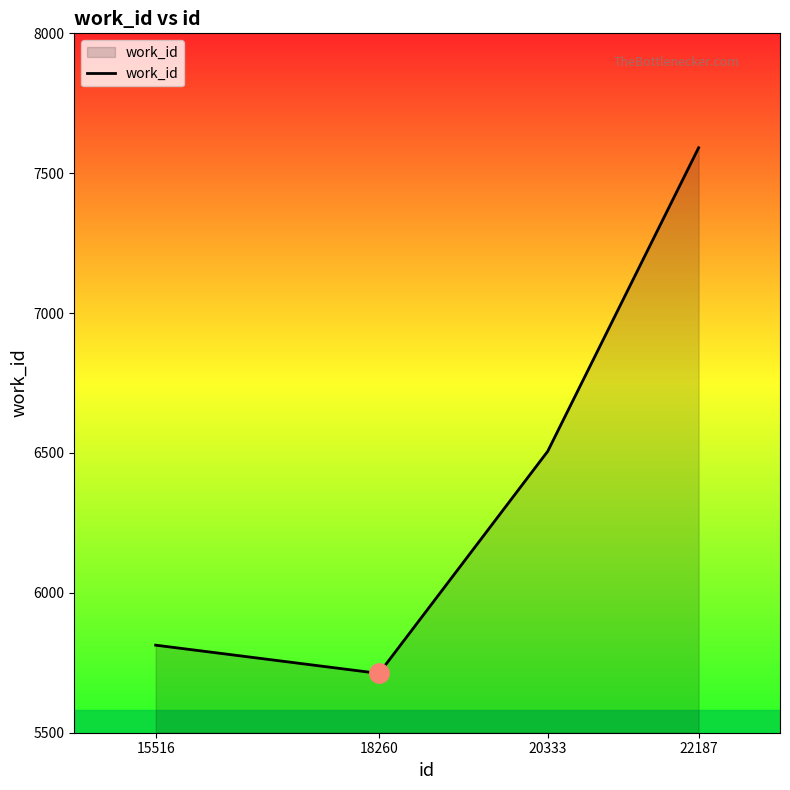

What is the minimum value shown in the chart?

5712